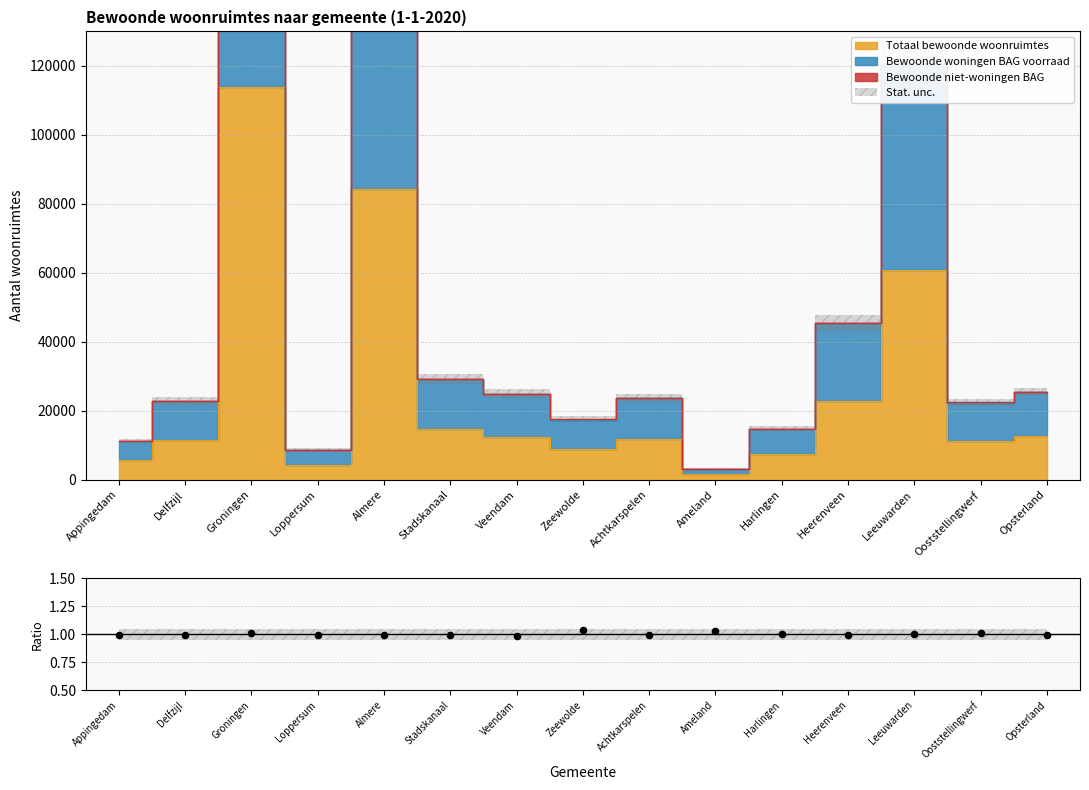

Between Leeuwarden and Veendam, which is larger?

Leeuwarden